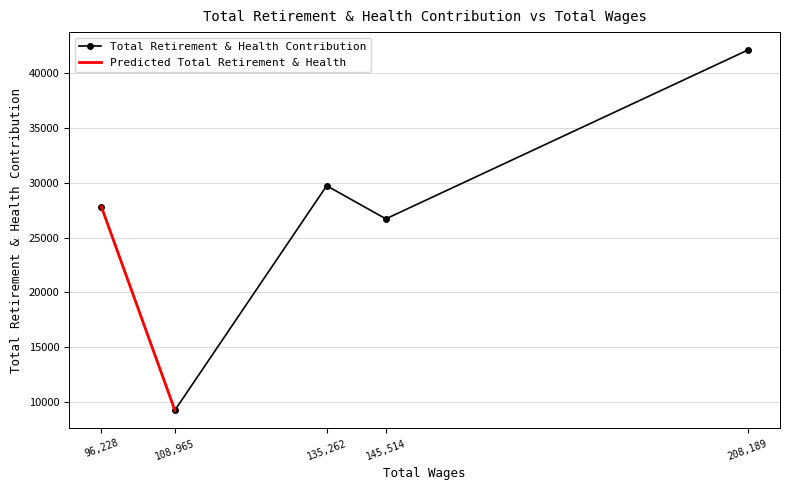

What is the difference between the maximum and minimum values?

32908